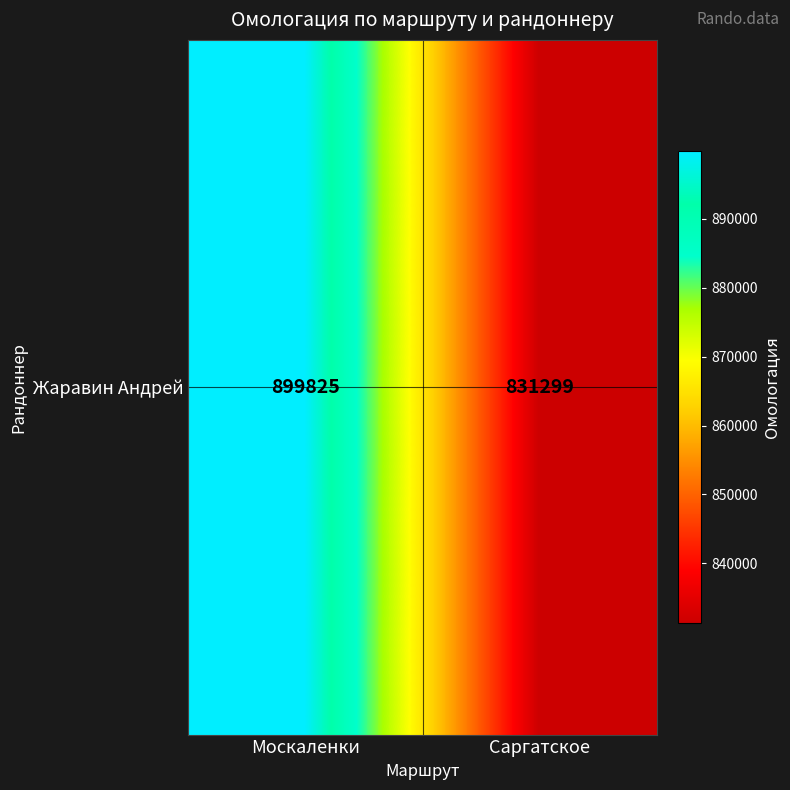

Is it true that the value at Москаленки is 1507941?

False